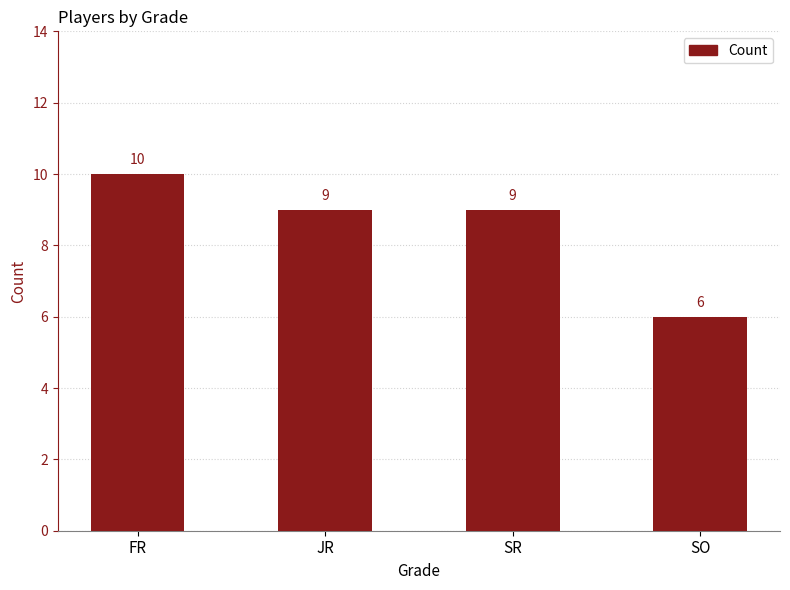

Reading right to left, list all the values displayed in this chart.

6	9	9	10